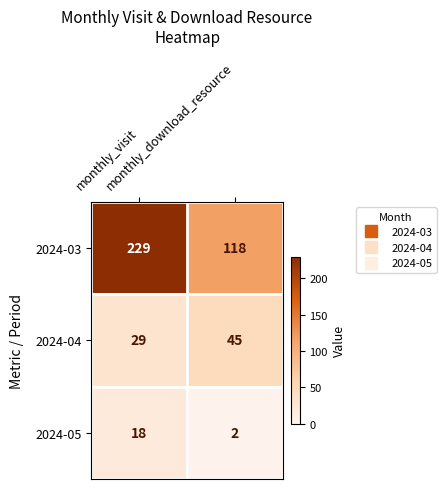

What is the sum of all 2024-03 values?

347